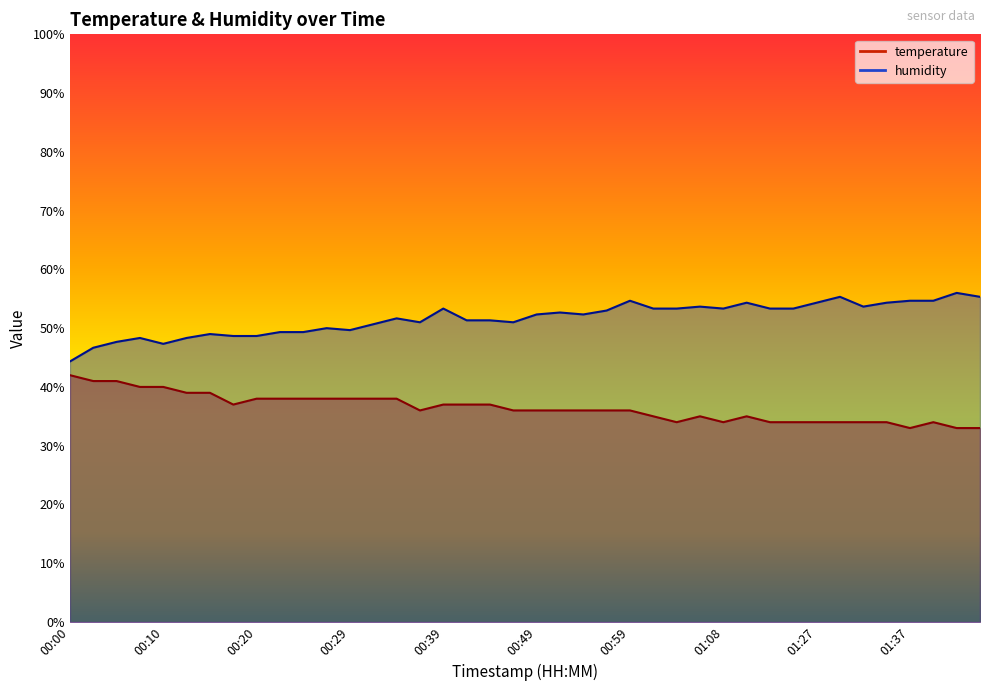

At which category does humidity reach its first local valley?

00:10